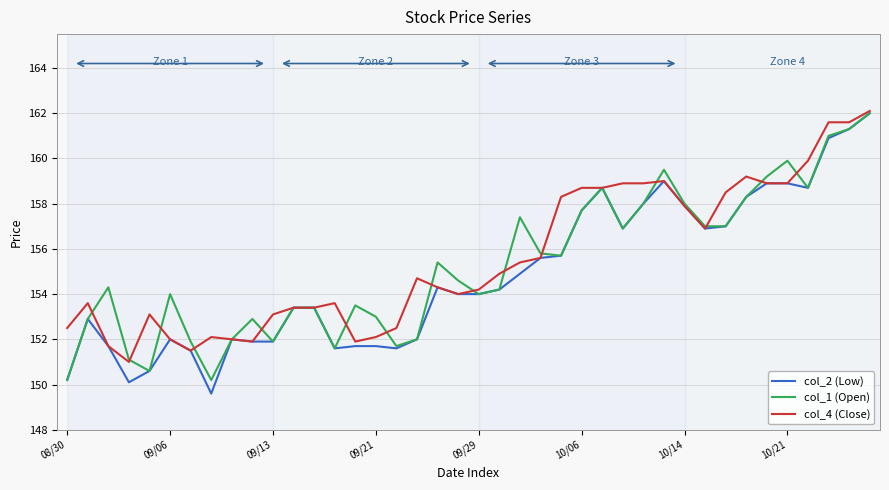

Which series has the widest spread of values?

col_2 (Low)